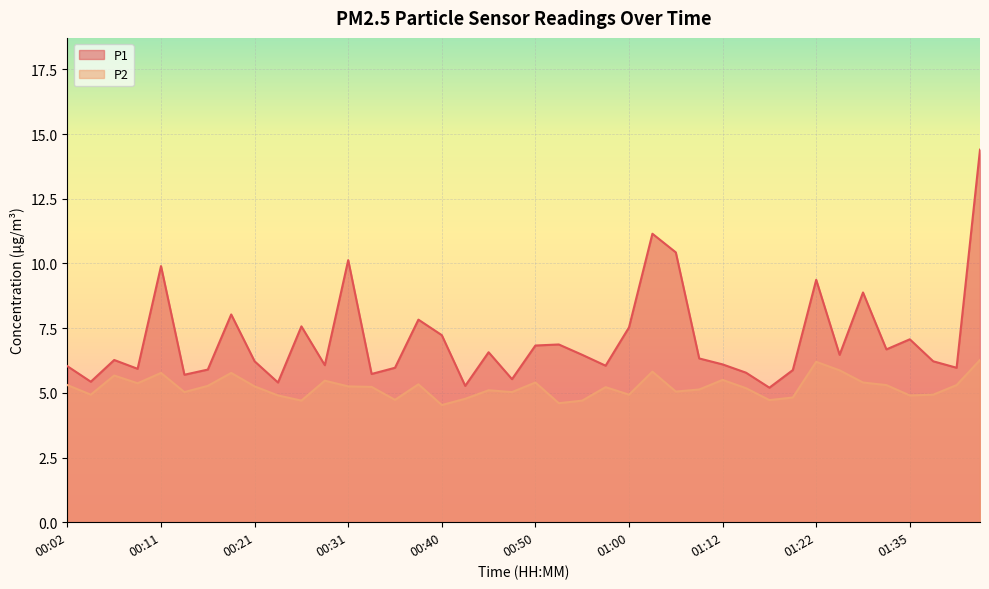

At which label does P2 reach its minimum?

00:40